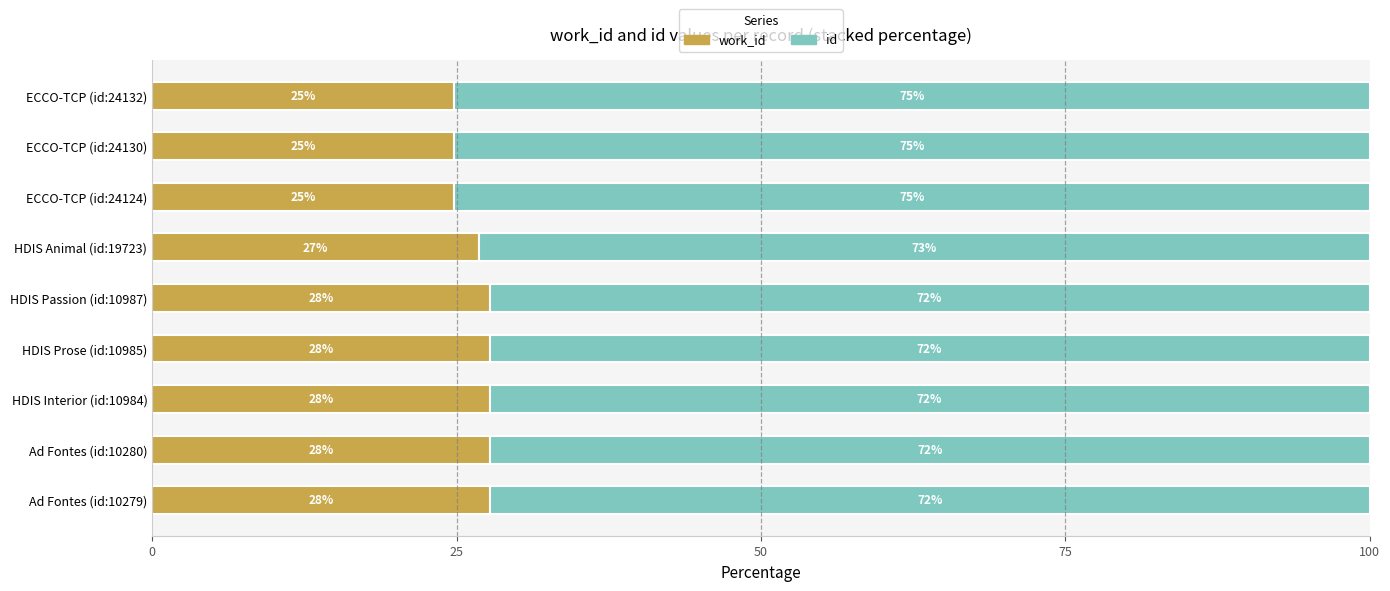

What is the total value across all series at ECCO-TCP (id:24132)?

100.0